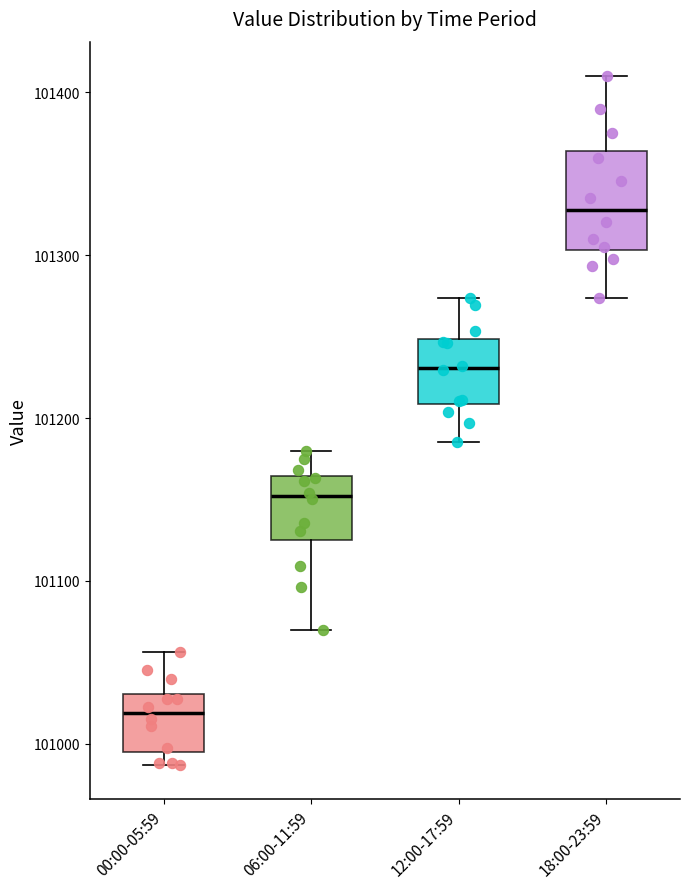

Reading left to right, transcribe this box plot: for each box, give where its median line is, the range the box spans, and where its two whiskers end, as read against the y-axis. The values are not printed on the chart, so give them approximately, as read against the axis.

00:00-05:59: median 101020, box 100990 to 101030, whiskers 100990 (just below the box's lower edge) to 101060
06:00-11:59: median 101150, box 101130 to 101160, whiskers 101070 to 101180
12:00-17:59: median 101230, box 101210 to 101250, whiskers 101190 to 101270
18:00-23:59: median 101330, box 101300 to 101360, whiskers 101270 to 101410